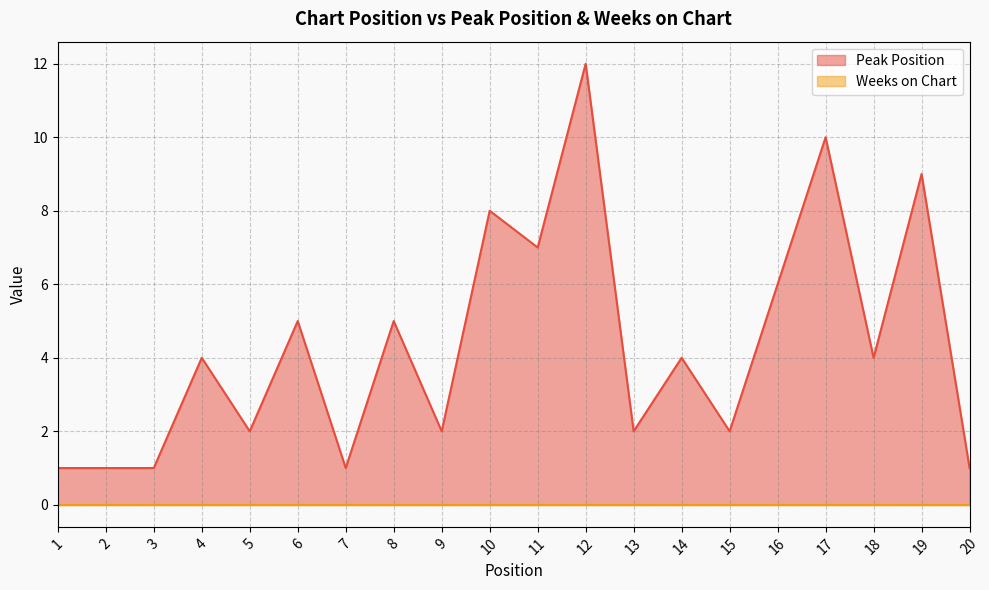

Reading right to left, list all the values displayed in this chart.

20=1	19=9	18=4	17=10	16=6	15=2	14=4	13=2	12=12	11=7	10=8	9=2	8=5	7=1	6=5	5=2	4=4	3=1	2=1	1=1